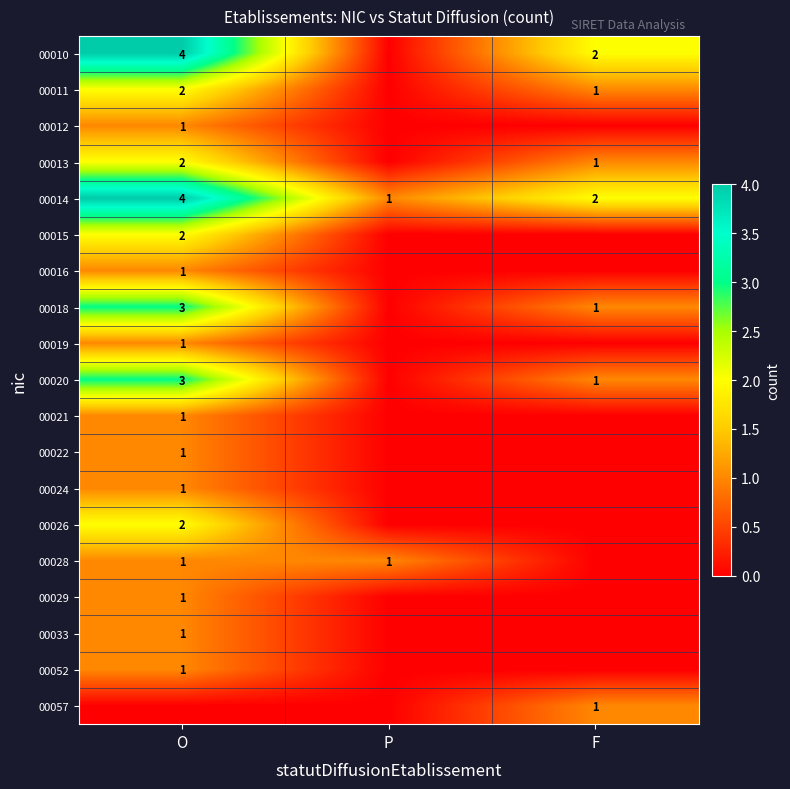

The value of 00020 at O is 2. True or false?

False